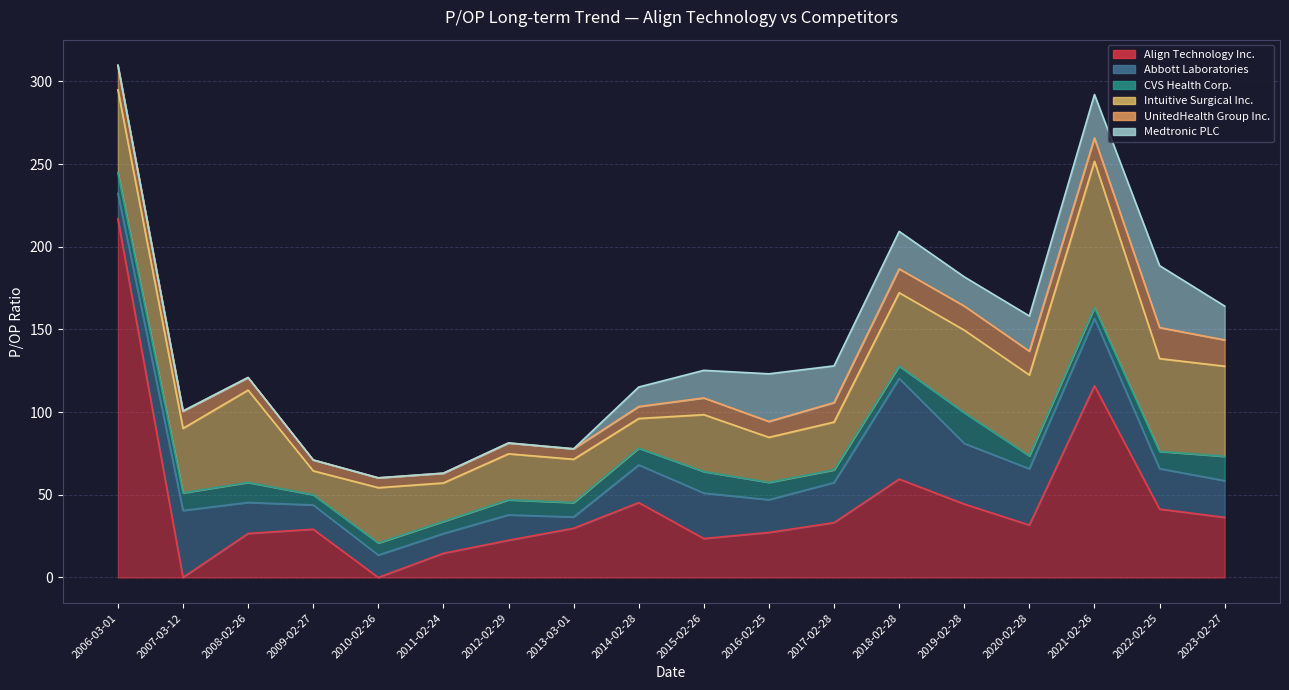

At which label is Align Technology Inc. closest to 108?

2021-02-26